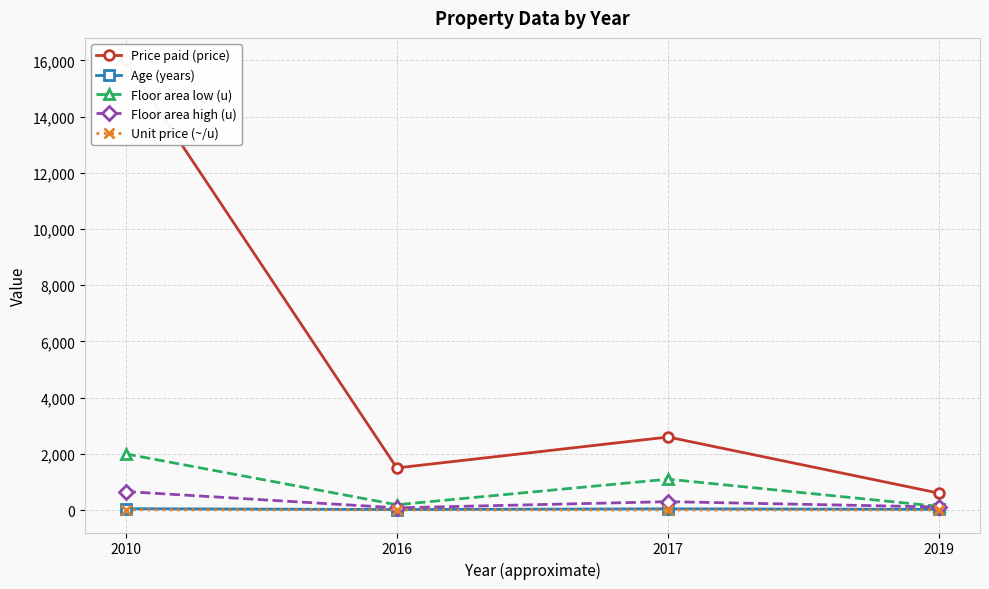

What is the sum of all Unit price (~/u) values?

22.9